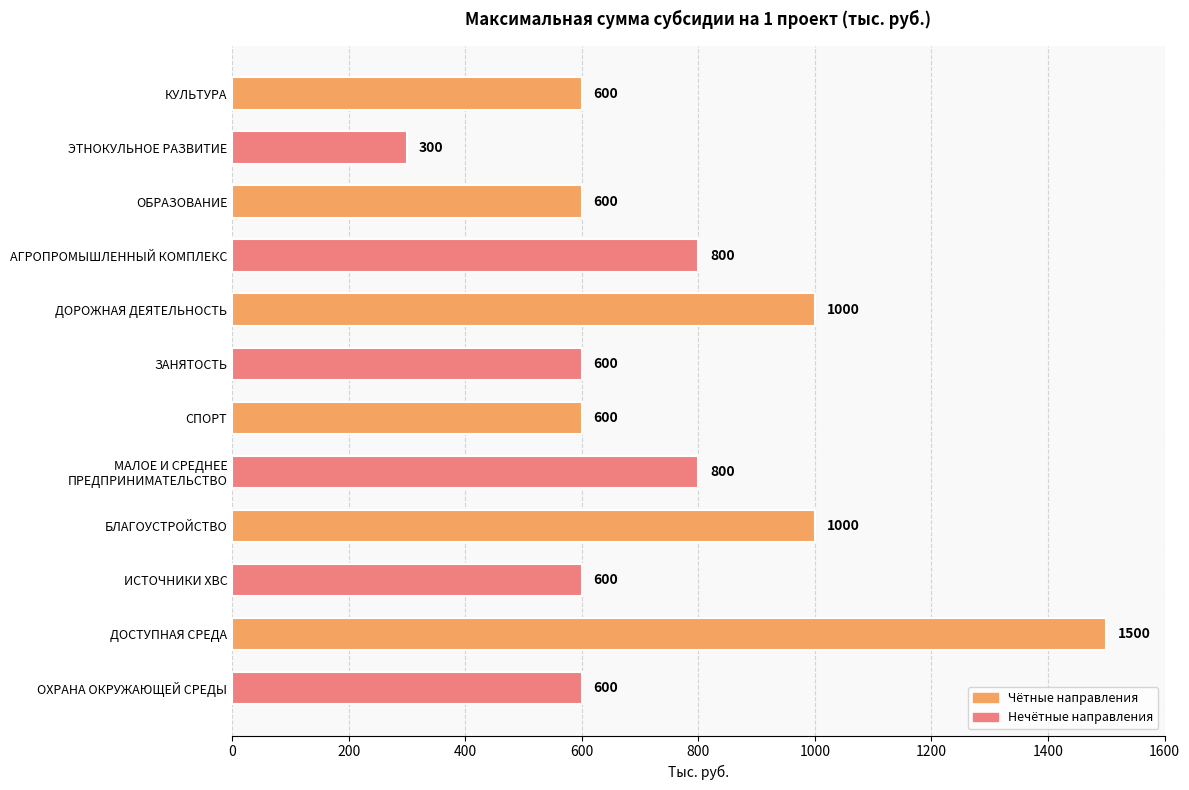

How many data points does each series have?

12